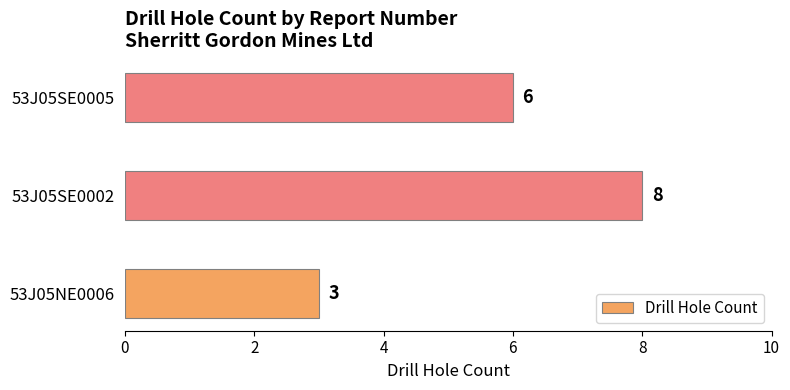

Does the chart contain any negative values?

No